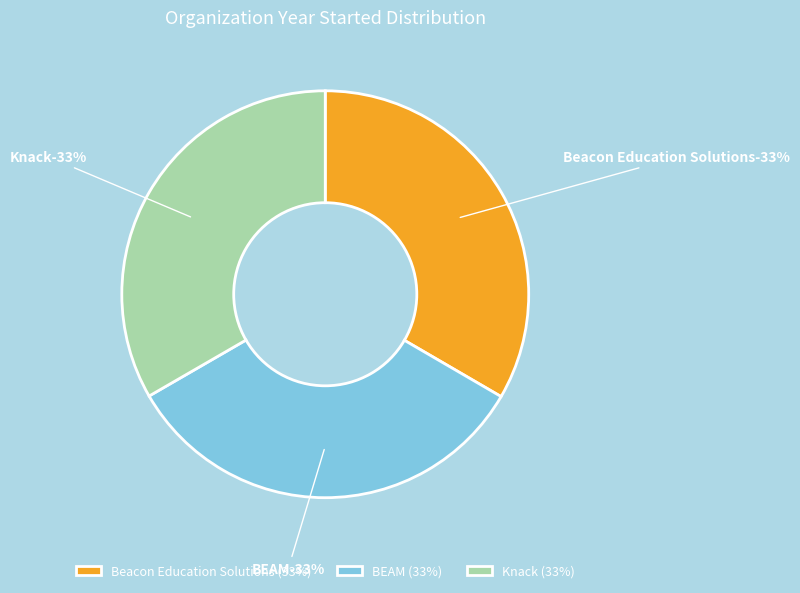

Rank the categories by value from lowest to highest.

BEAM, Knack, Beacon Education Solutions